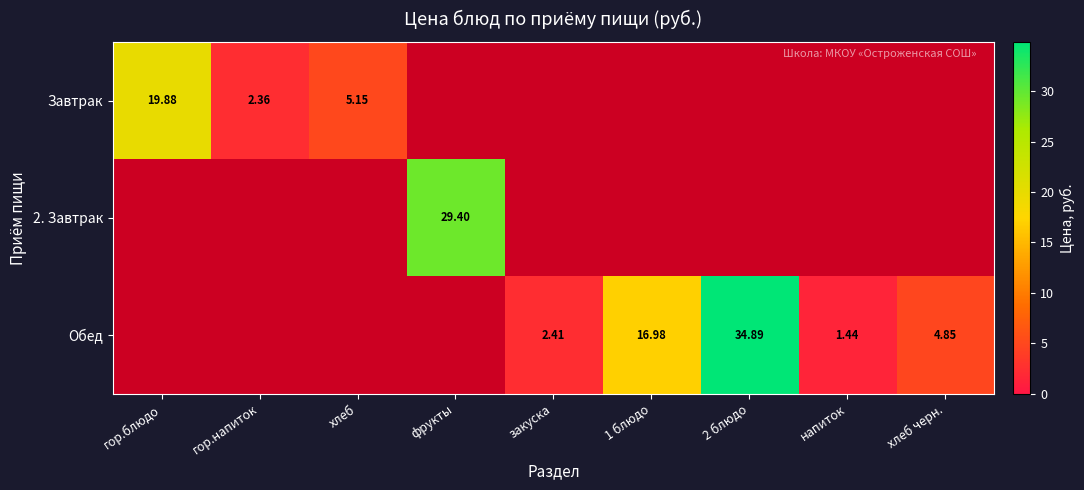

At how many categories does at least one series exceed 22?

2